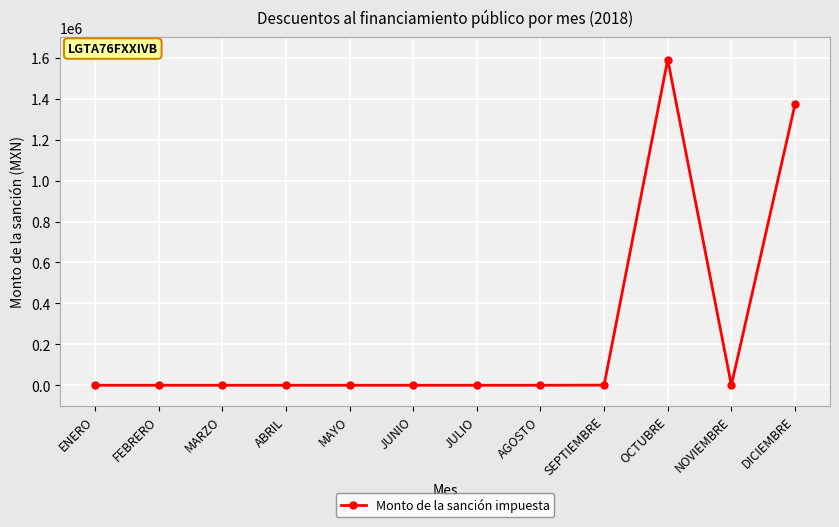

What is the greatest value displayed?

1591606.7